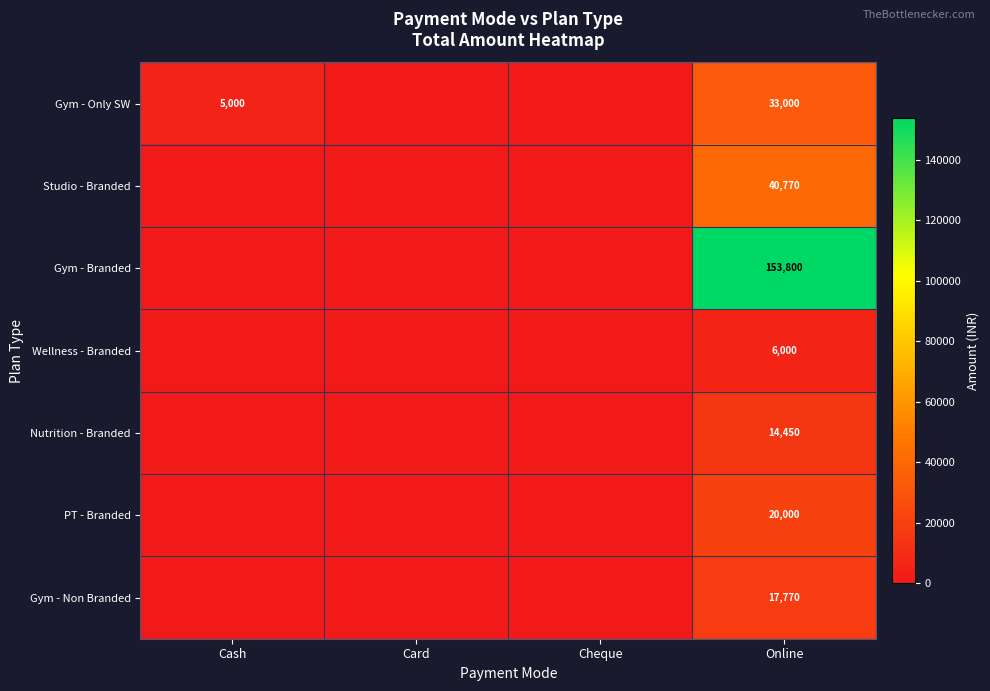

The value of PT - Branded at Online is 20000. True or false?

True